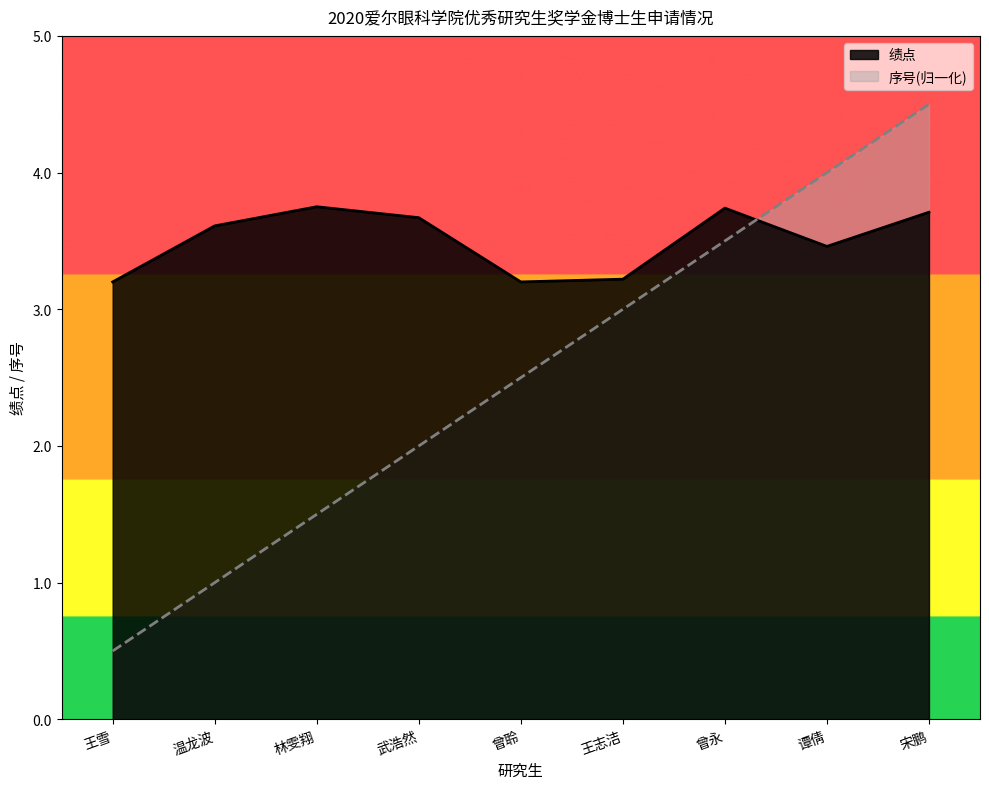

How many distinct data groups are displayed?

2